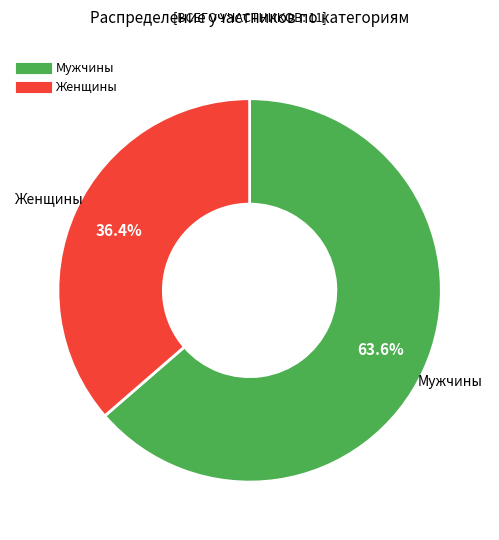

What is the majority slice?

Мужчины